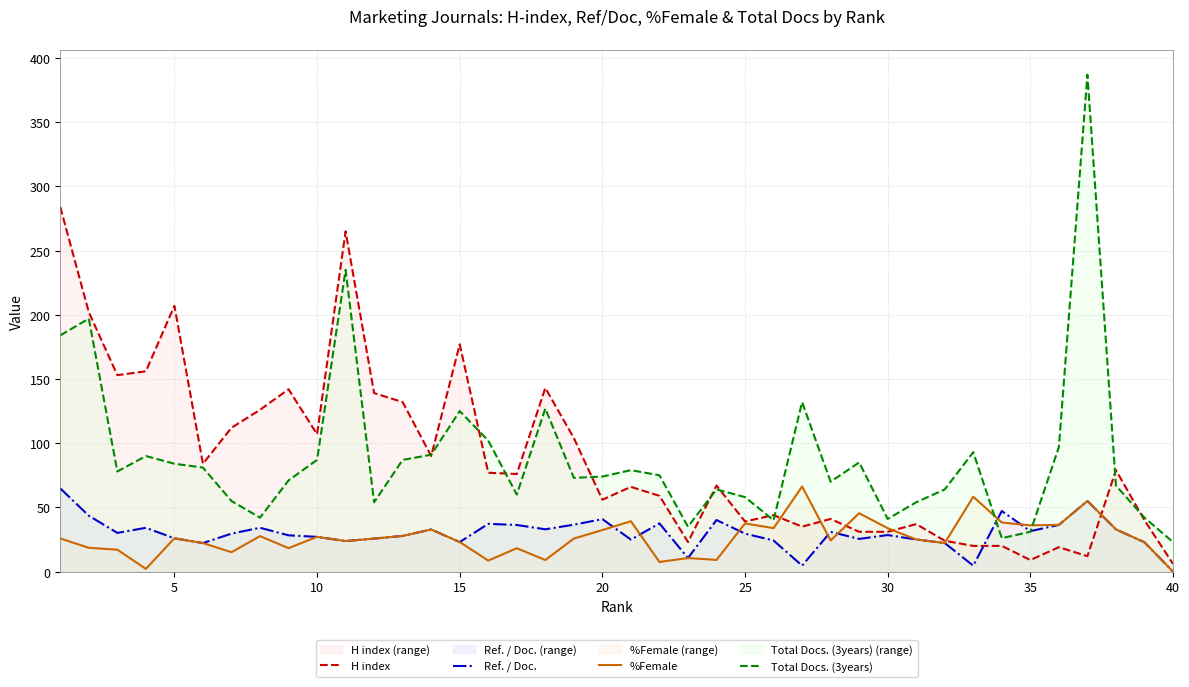

How many lines are shown in the chart?

4